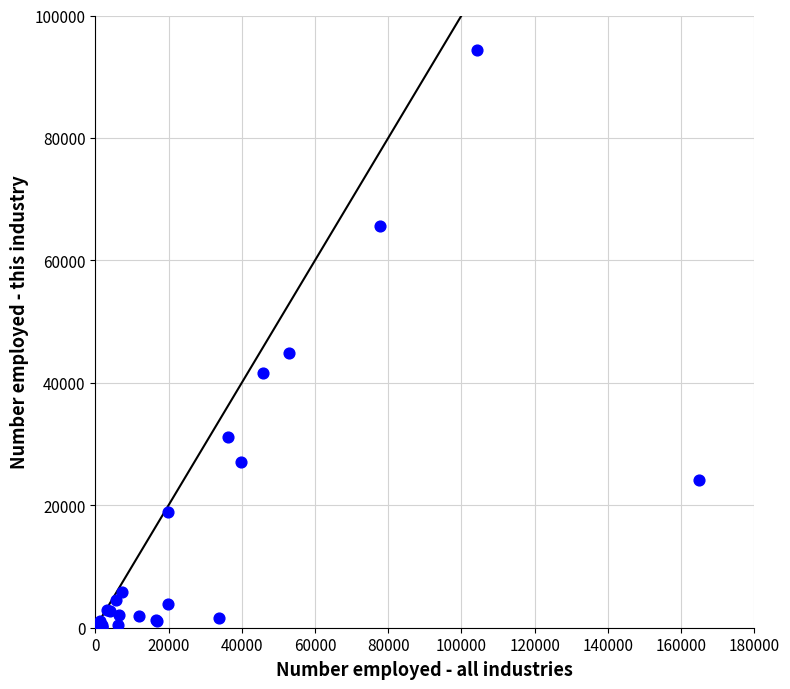

What Y value in the scatter plot is closest to 47223?

44903